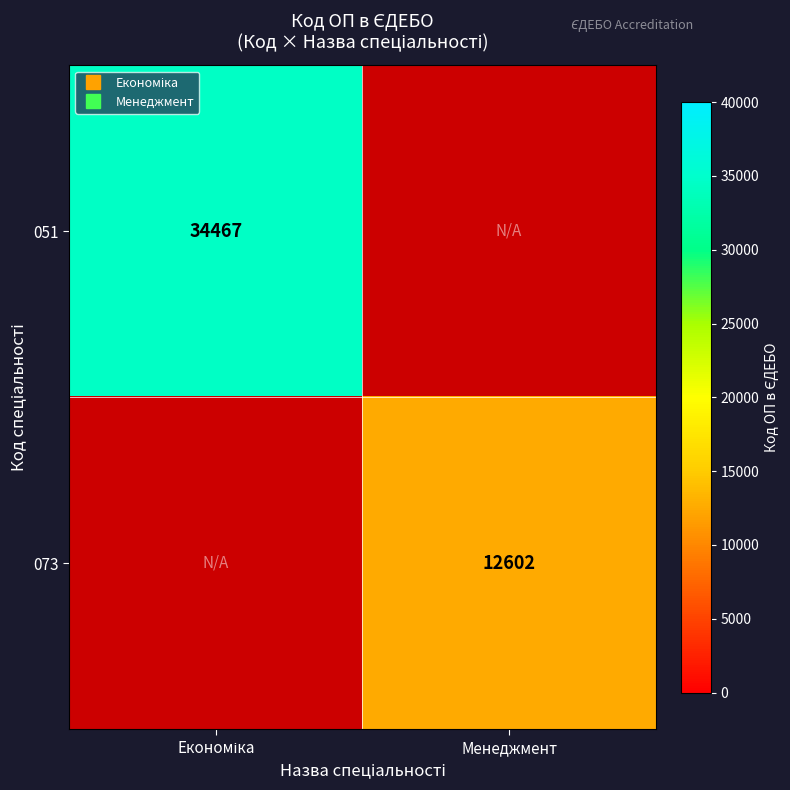

Which has a higher value, Менеджмент or Економіка?

Економіка